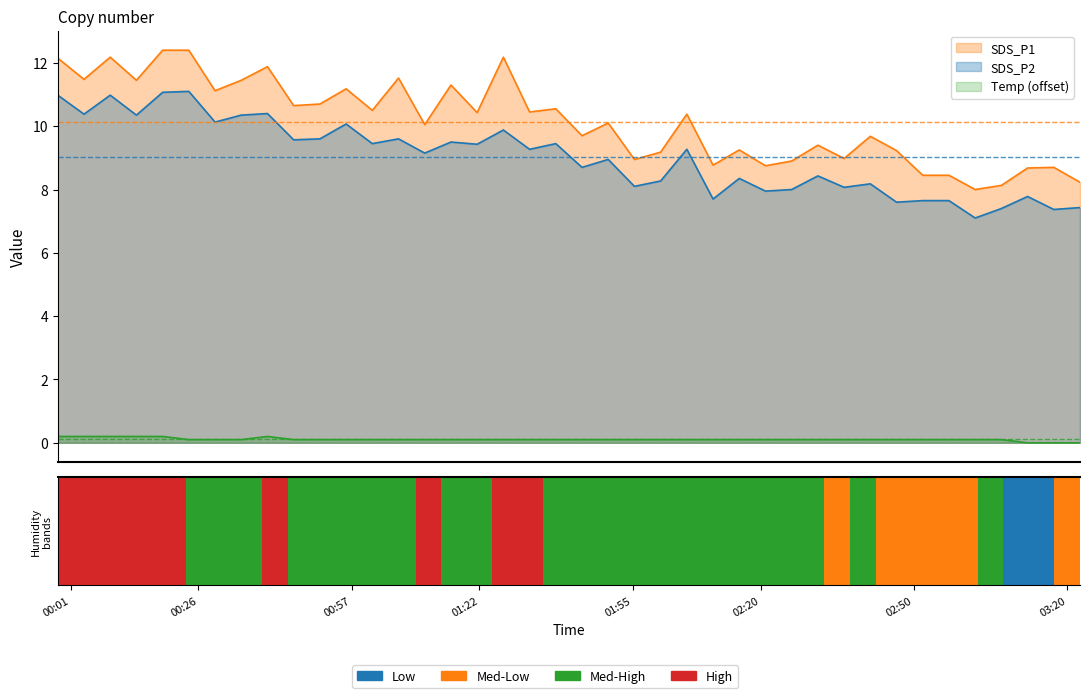

What is the approximate value of Temp at 01:50?

0.1